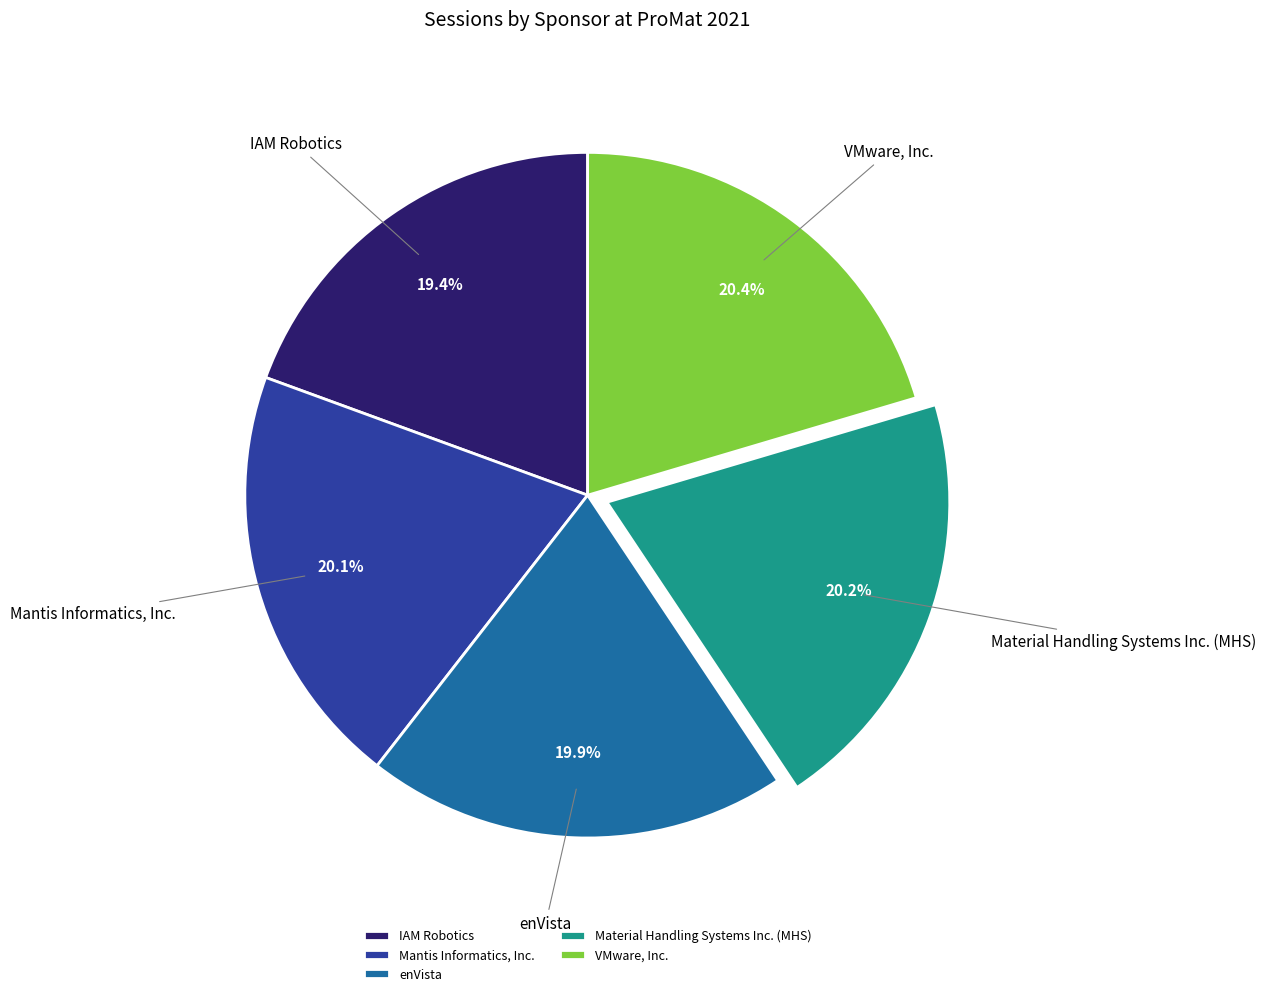

Rank the categories by value from lowest to highest.

IAM Robotics, enVista, Mantis Informatics, Inc., Material Handling Systems Inc. (MHS), VMware, Inc.